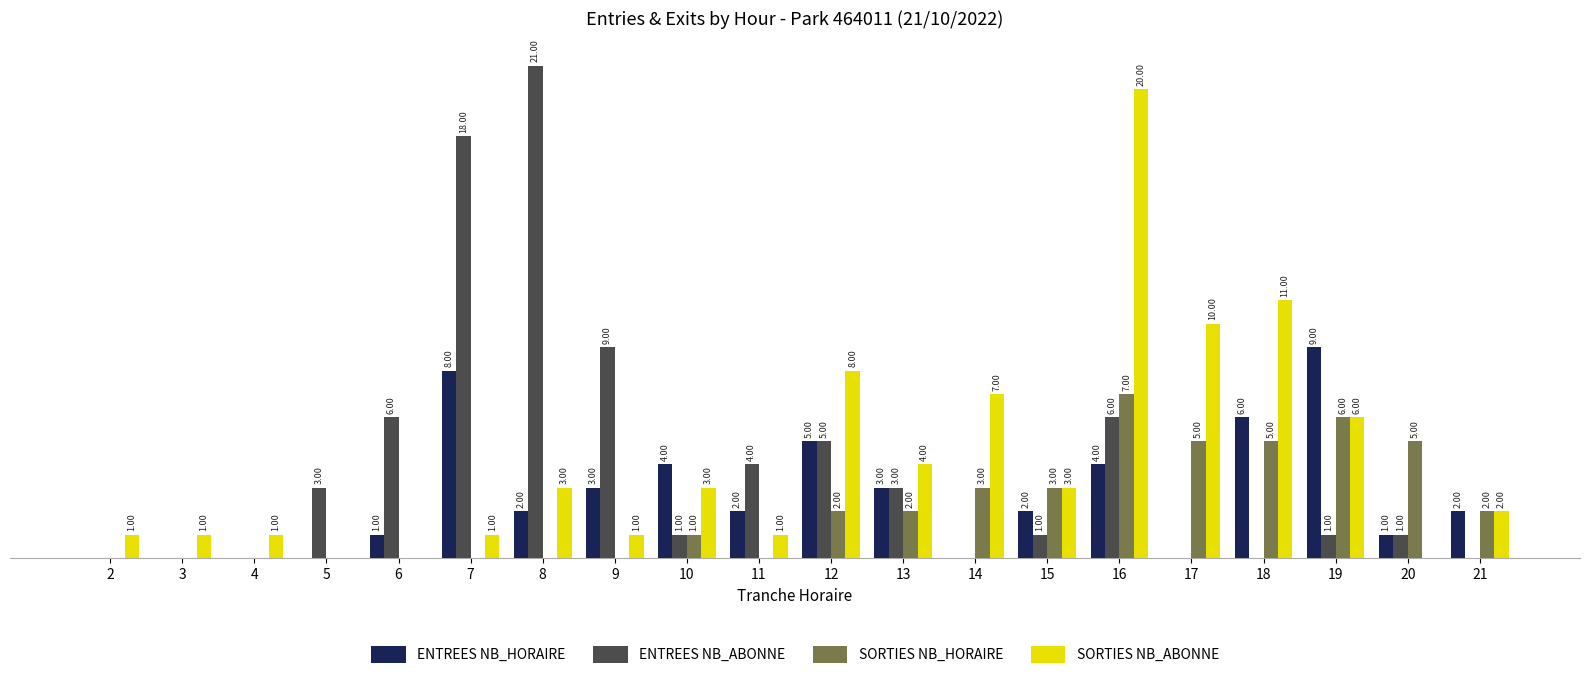

Which series has the largest total across all categories?

SORTIES NB_ABONNE